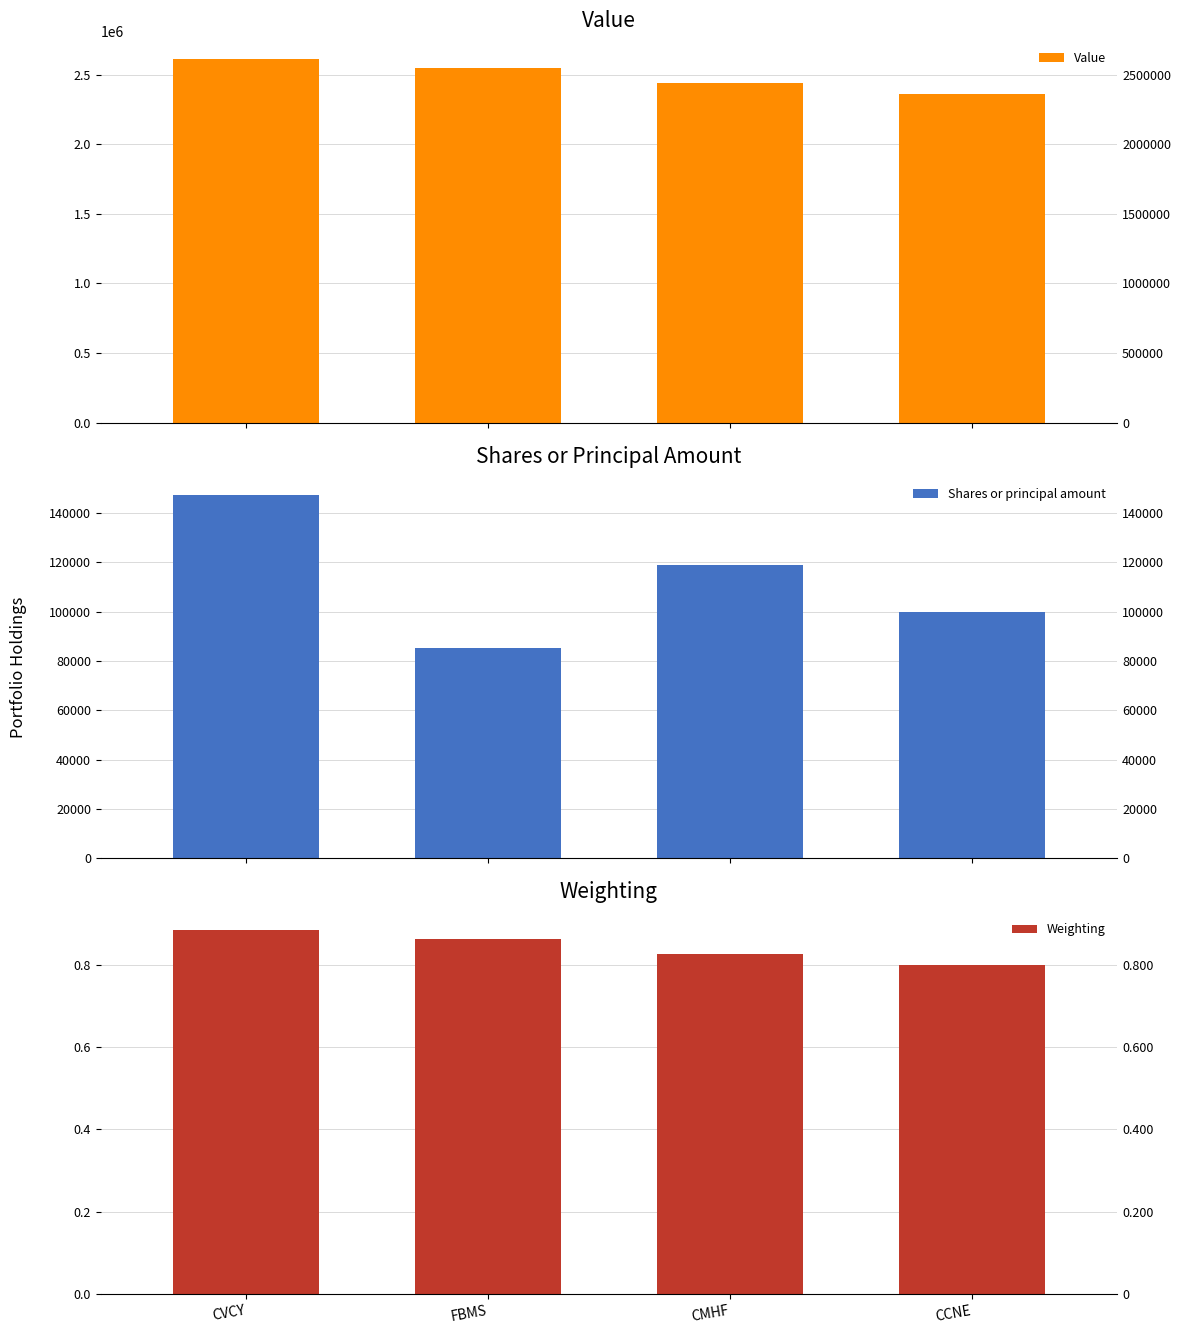

How many Weighting values are between 0 and 1?

4